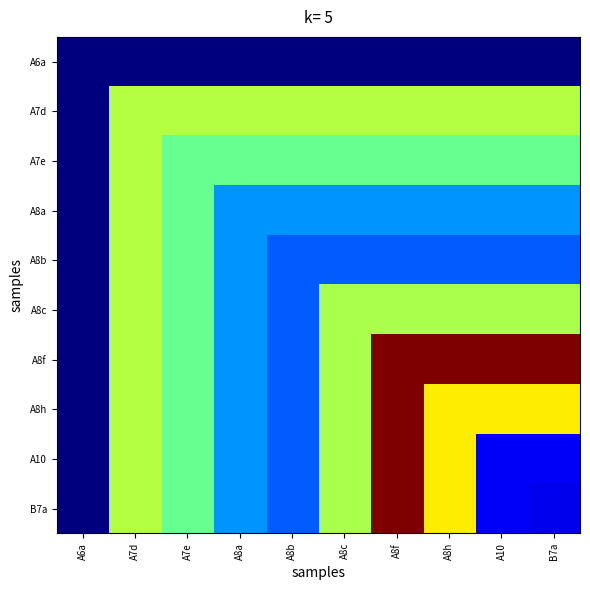

Reading left to right, transcribe all the data shown in this chart.

A6a: A6a=0.6	A7d=0.6	A7e=0.6	A8a=0.6	A8b=0.6	A8c=0.6	A8f=0.6	A8h=0.6	A10=0.6	B7a=0.6
A7d: A6a=0.6	A7d=2.6	A7e=2.6	A8a=2.6	A8b=2.6	A8c=2.6	A8f=2.6	A8h=2.6	A10=2.6	B7a=2.6
A7e: A6a=0.6	A7d=2.6	A7e=2.3	A8a=2.3	A8b=2.3	A8c=2.3	A8f=2.3	A8h=2.3	A10=2.3	B7a=2.3
A8a: A6a=0.6	A7d=2.6	A7e=2.3	A8a=1.5	A8b=1.5	A8c=1.5	A8f=1.5	A8h=1.5	A10=1.5	B7a=1.5
A8b: A6a=0.6	A7d=2.6	A7e=2.3	A8a=1.5	A8b=1.3	A8c=1.3	A8f=1.3	A8h=1.3	A10=1.3	B7a=1.3
A8c: A6a=0.6	A7d=2.6	A7e=2.3	A8a=1.5	A8b=1.3	A8c=2.6	A8f=2.6	A8h=2.6	A10=2.6	B7a=2.6
A8f: A6a=0.6	A7d=2.6	A7e=2.3	A8a=1.5	A8b=1.3	A8c=2.6	A8f=4.2	A8h=4.2	A10=4.2	B7a=4.2
A8h: A6a=0.6	A7d=2.6	A7e=2.3	A8a=1.5	A8b=1.3	A8c=2.6	A8f=4.2	A8h=2.9	A10=2.9	B7a=2.9
A10: A6a=0.6	A7d=2.6	A7e=2.3	A8a=1.5	A8b=1.3	A8c=2.6	A8f=4.2	A8h=2.9	A10=0.9	B7a=0.9
B7a: A6a=0.6	A7d=2.6	A7e=2.3	A8a=1.5	A8b=1.3	A8c=2.6	A8f=4.2	A8h=2.9	A10=0.9	B7a=0.9